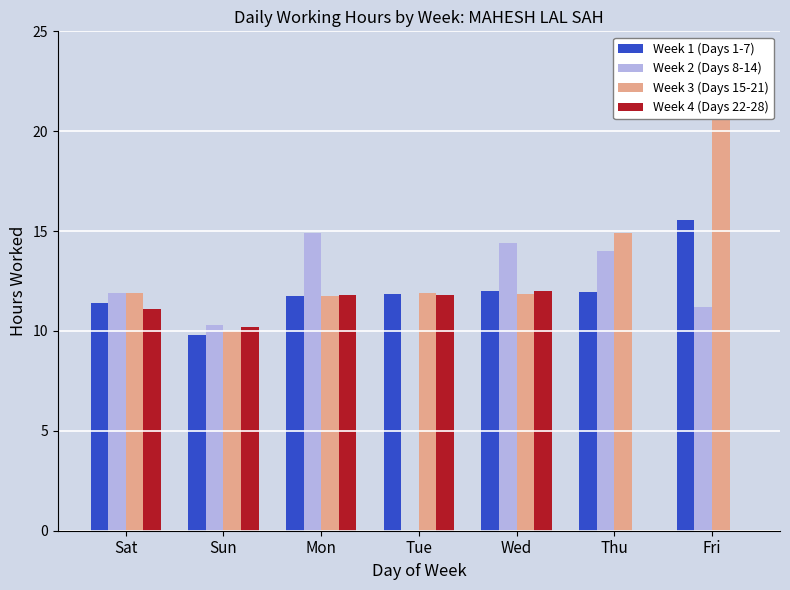

At how many categories does at least one series exceed 19?

1